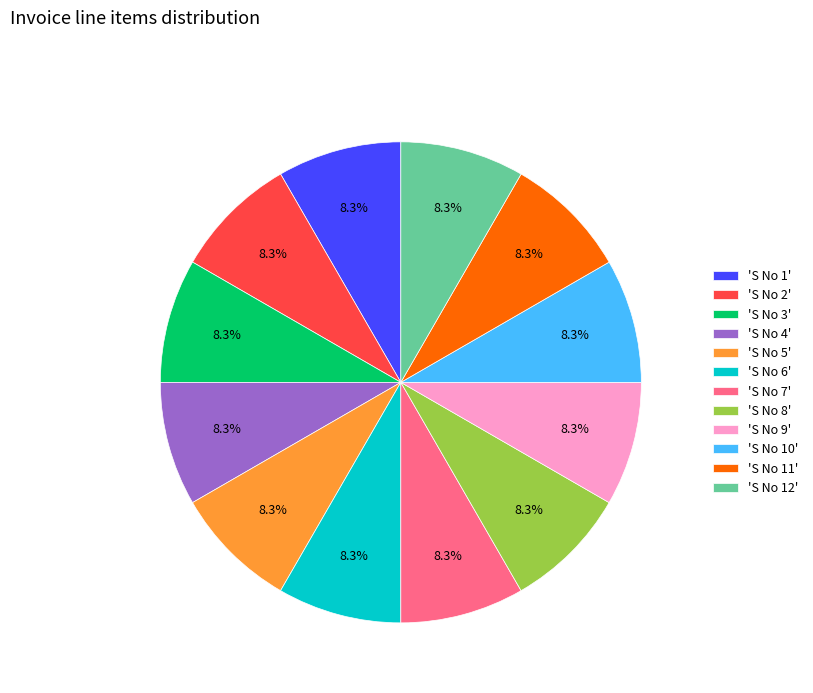

Combined, what portion of the pie is 'S No 1' and 'S No 9'?

16.7%